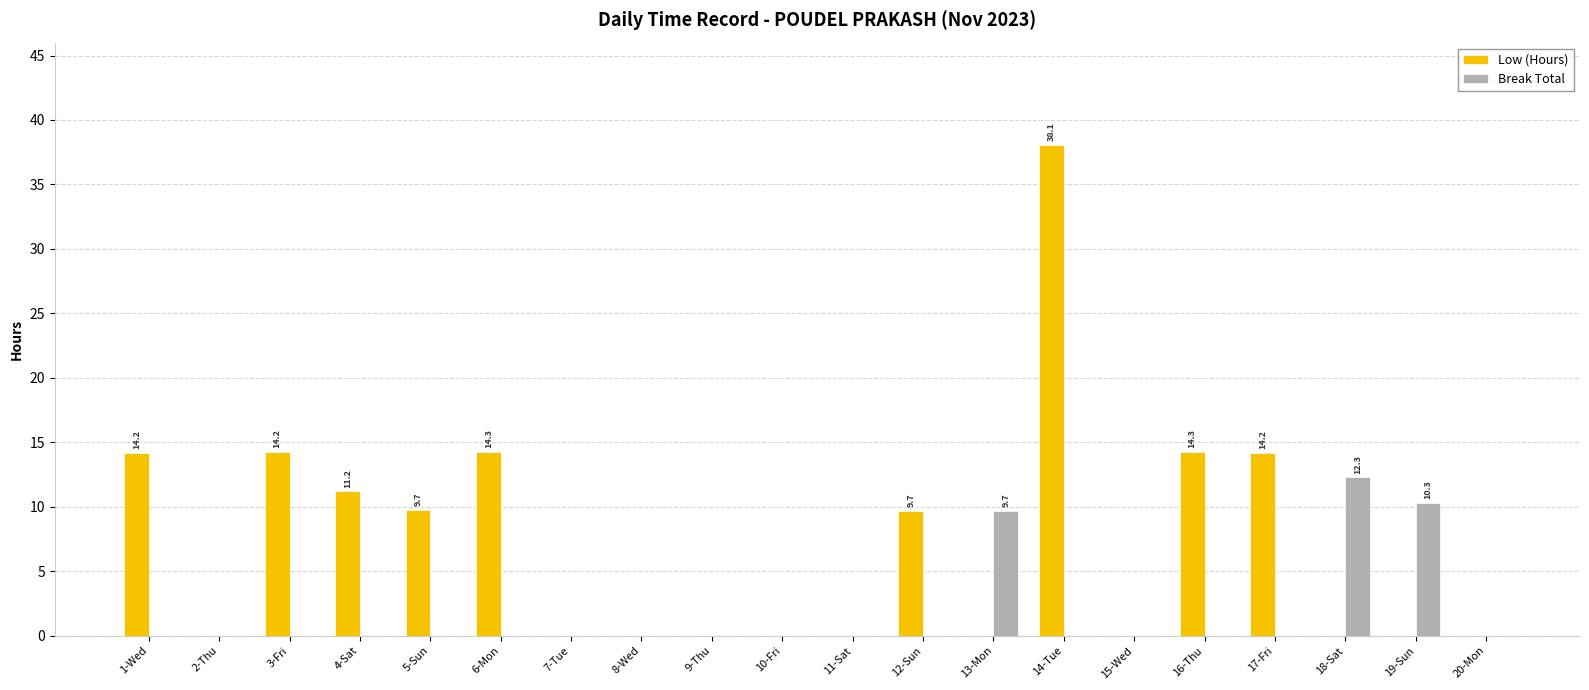

True or false: Break Total has a value of 3.7 at 2-Thu.

False